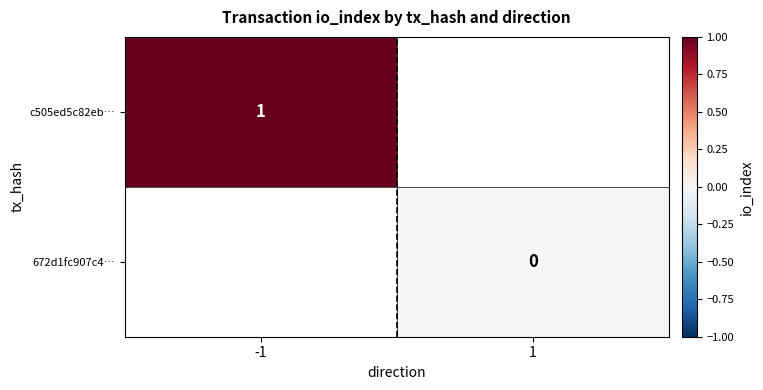

At how many categories does at least one series exceed 0?

1